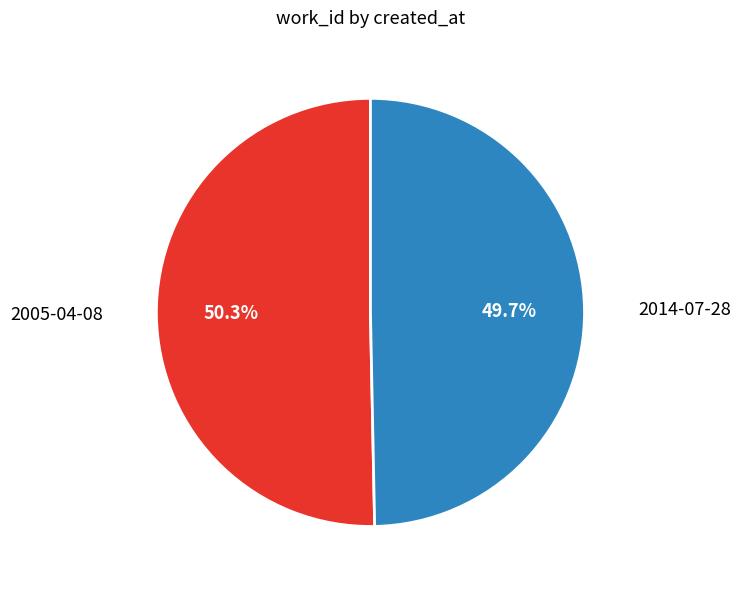

Does any single category account for the majority?

Yes